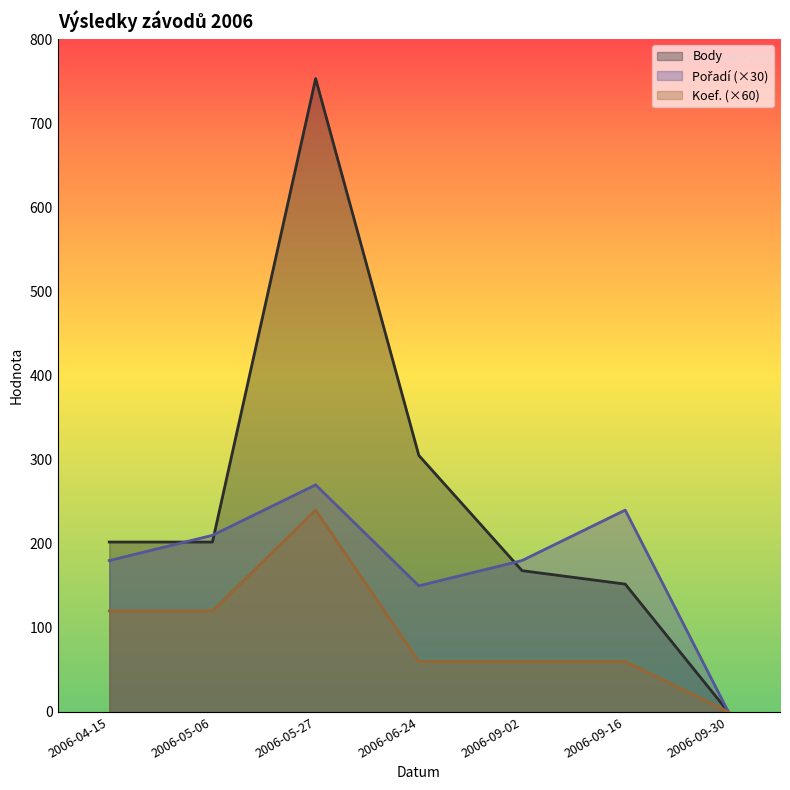

At which category is the sum across all series the highest?

2006-05-27